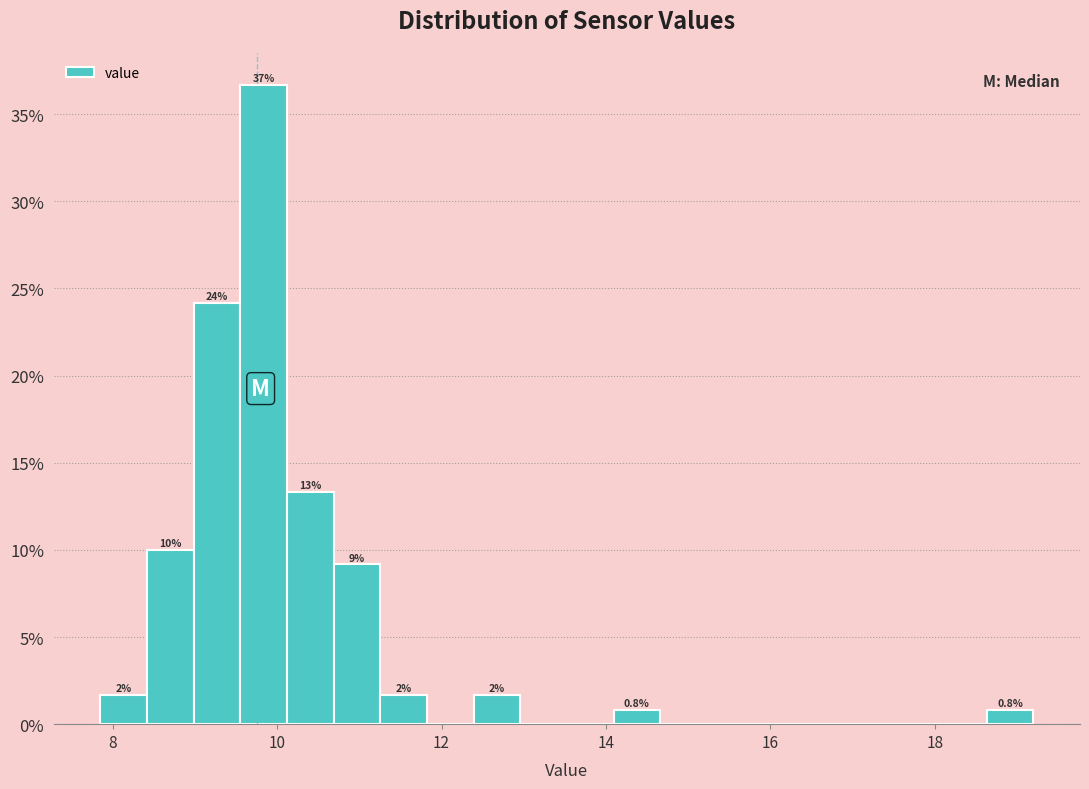

Around what value on the x-axis is the tallest bar? Give the approximate position of its centre, as read against the axis.

9.8